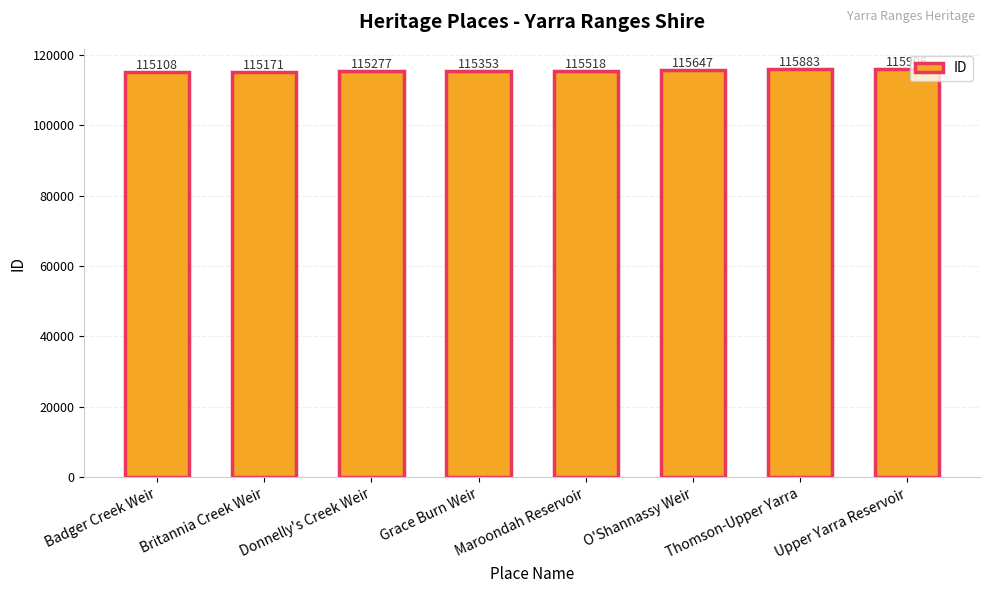

What is the label of the 4th bar from the left?

Grace Burn Weir